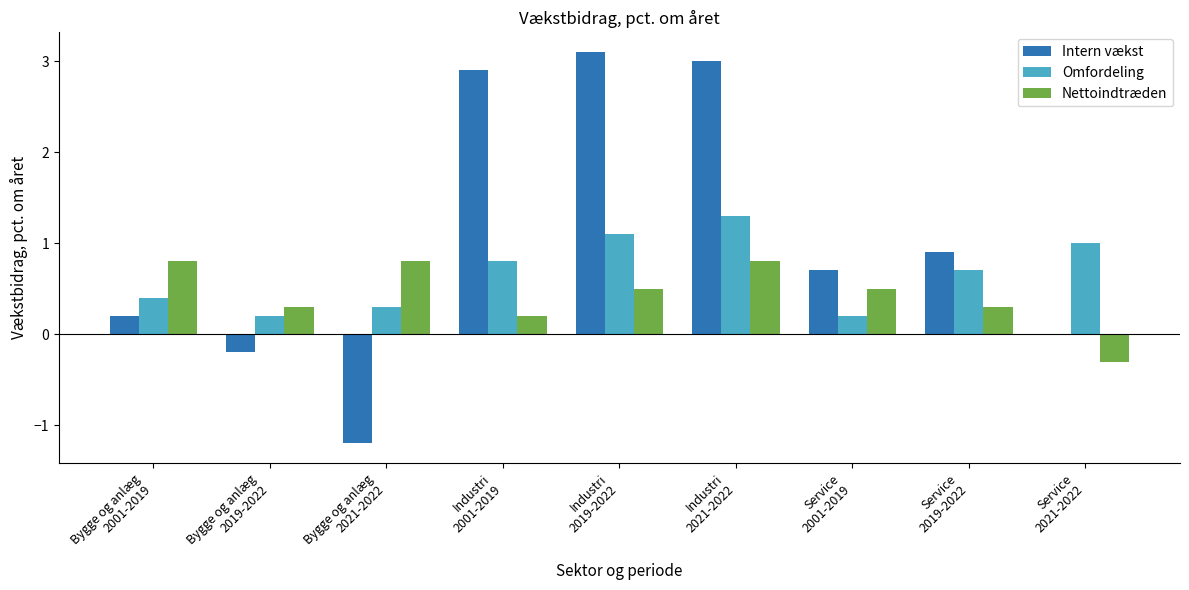

What is the maximum value for Intern vækst?

3.1